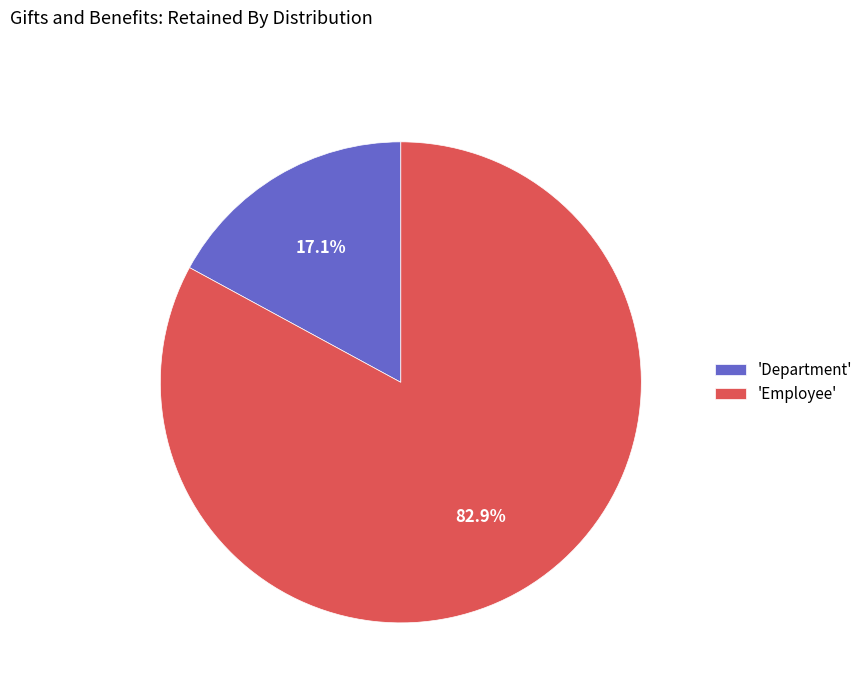

Rank the categories by value from lowest to highest.

'Department', 'Employee'